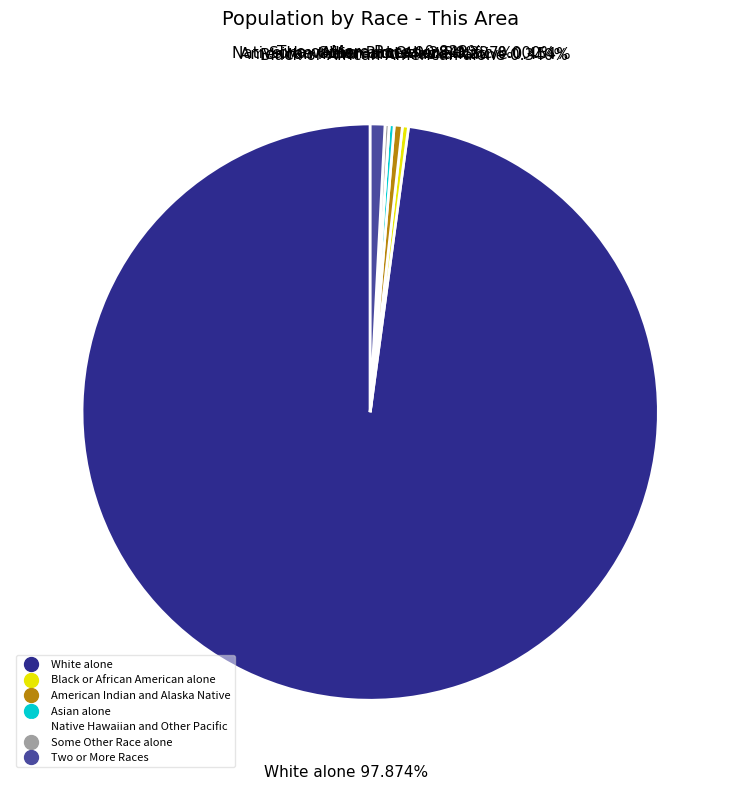

What is the smallest slice in the pie chart?

Native Hawaiian and Other Pacific